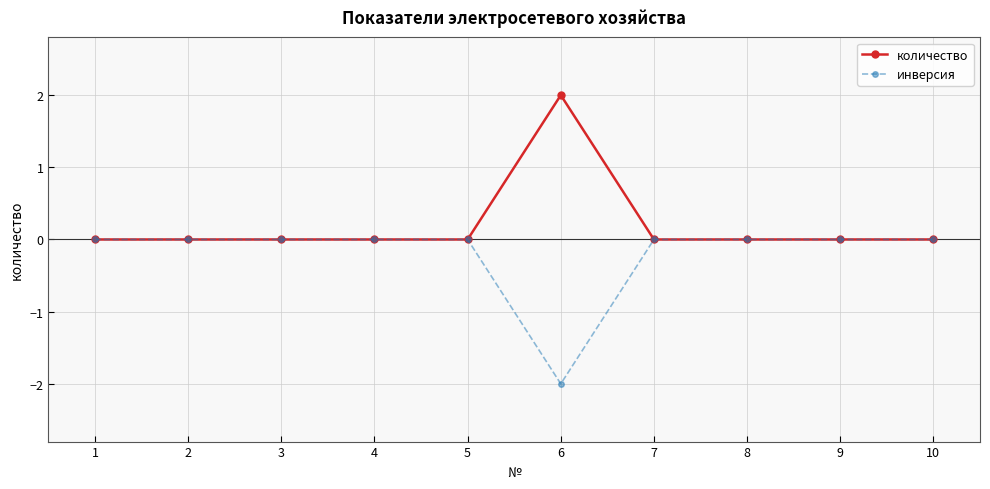

Reading left to right, extract all data points from this chart.

количество: 1=0	2=0	3=0	4=0	5=0	6=2	7=0	8=0	9=0	10=0
инверсия: 1=0	2=0	3=0	4=0	5=0	6=-2	7=0	8=0	9=0	10=0